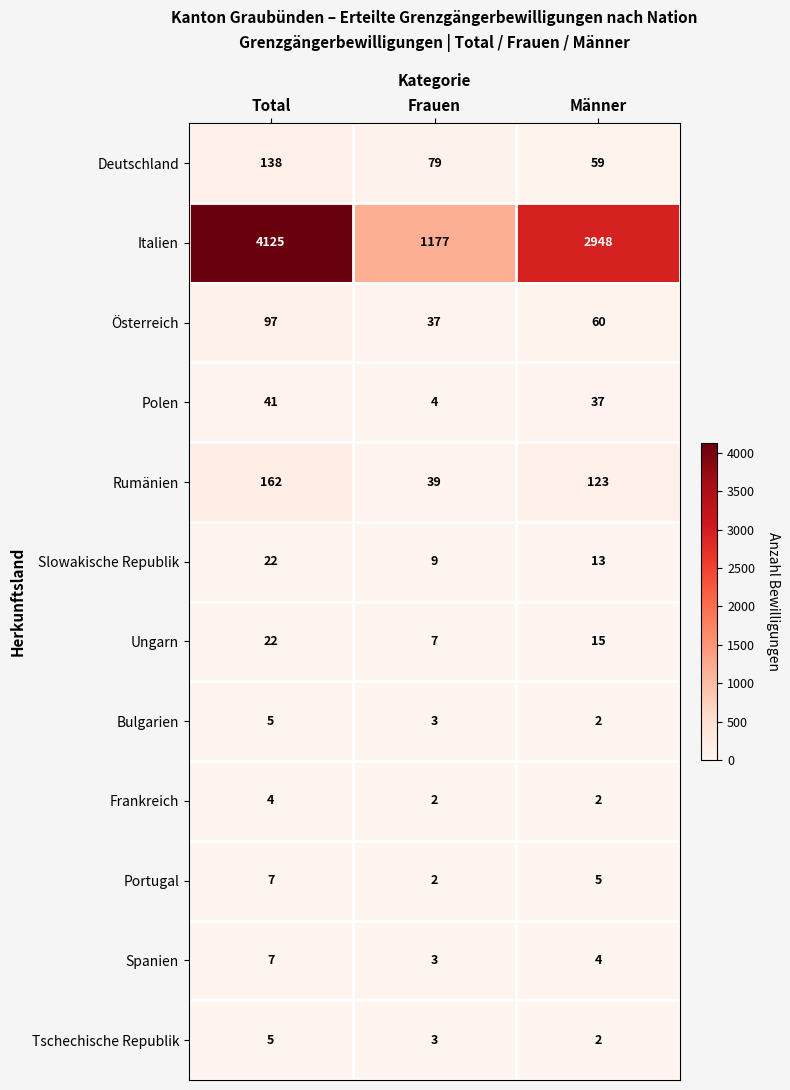

At which label is Polen closest to 22?

Männer